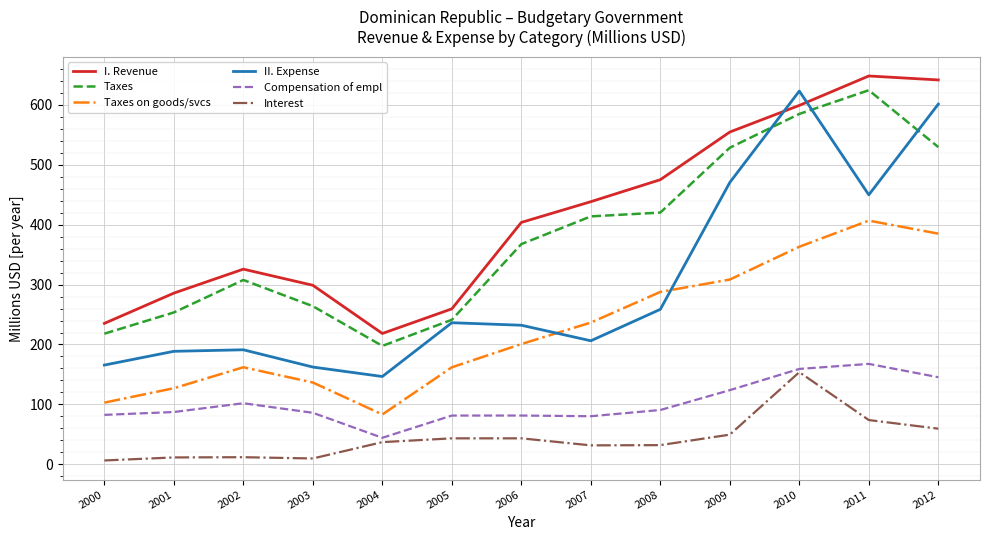

Which series changed the most between 2002 and 2008?

I. Revenue